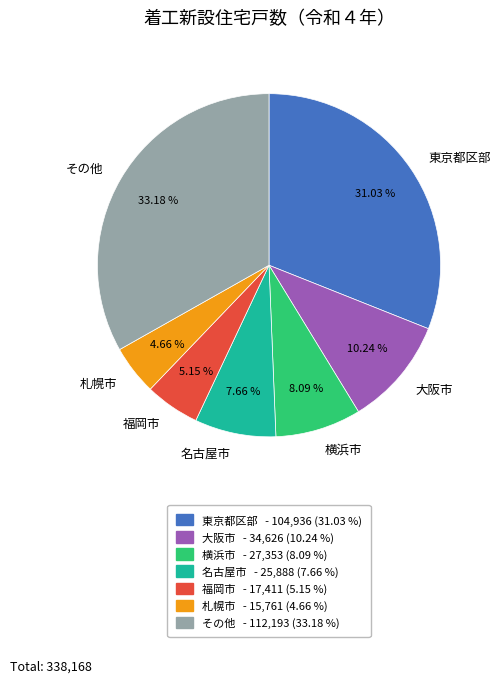

Which has a higher value, 札幌市 or その他?

その他